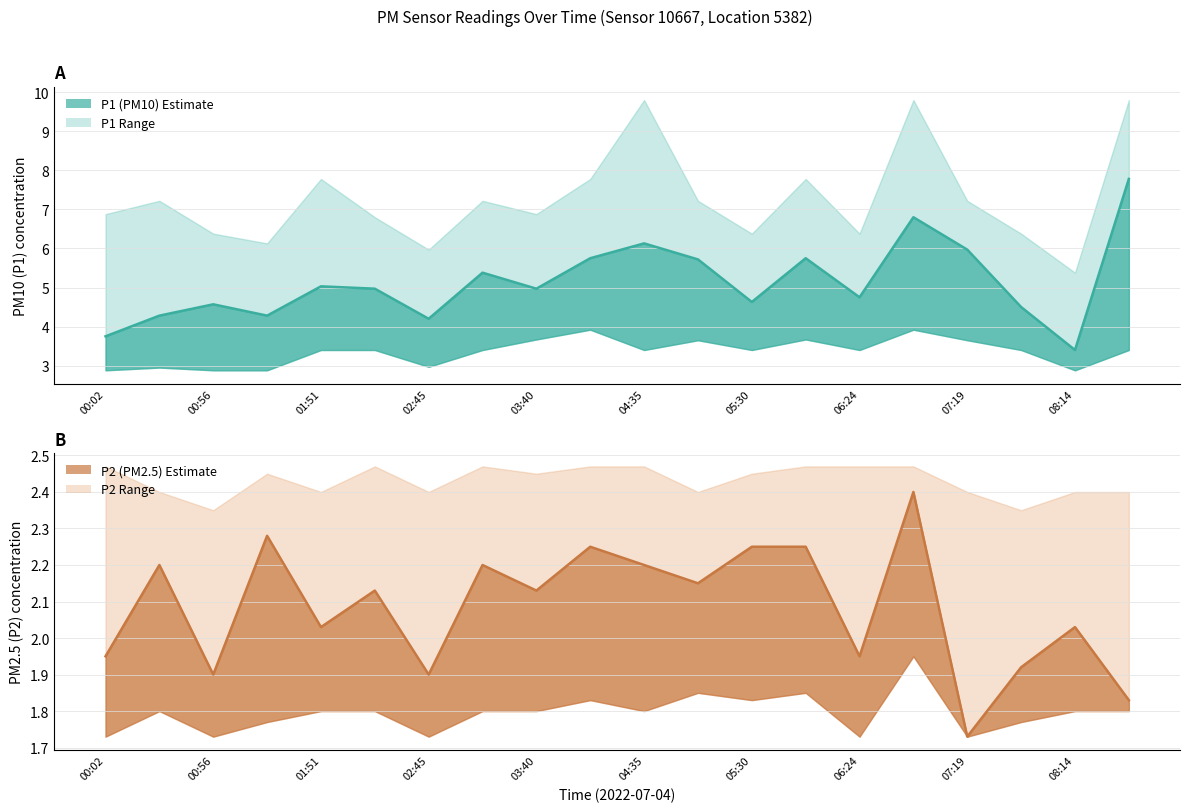

What is the spread (max minus min) of values at 01:51?

6.0